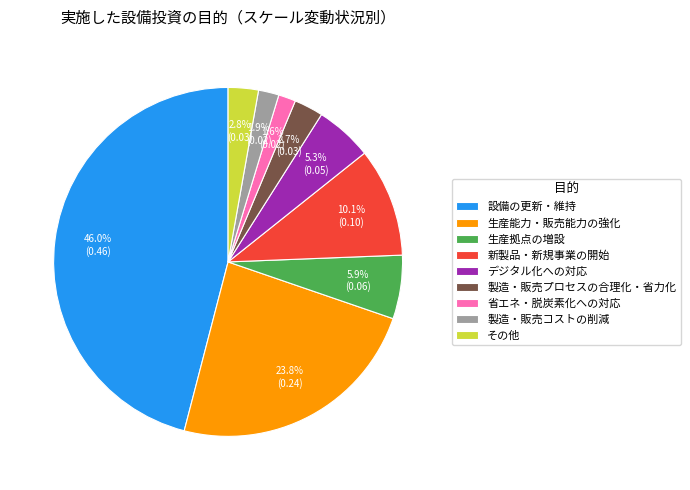

Which has a higher value, 生産能力・販売能力の強化 or デジタル化への対応?

生産能力・販売能力の強化